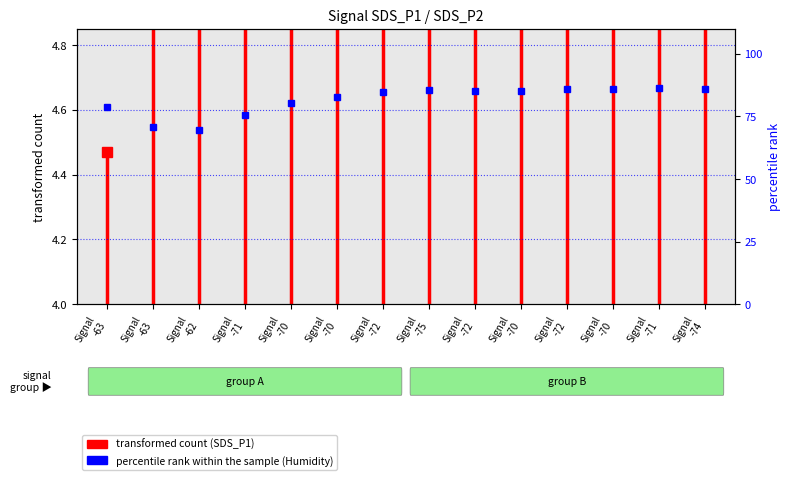

How many lines are shown in the chart?

1